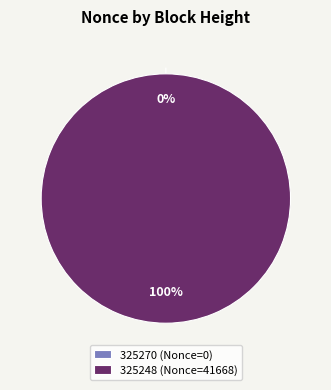

Is there any slice that represents more than half of the pie?

Yes